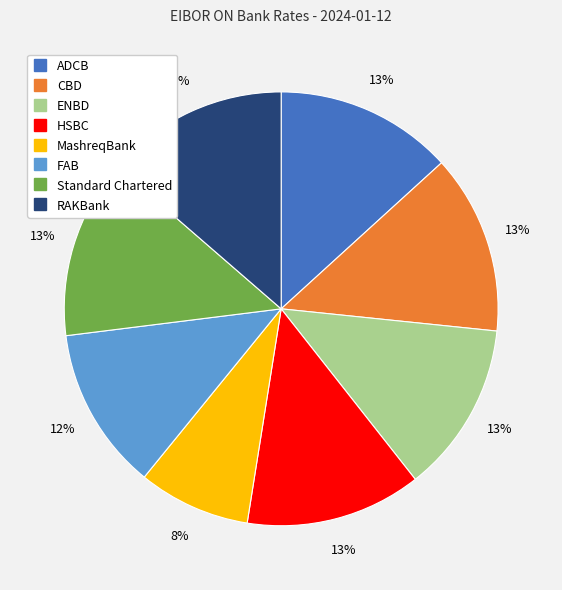

What is the smallest slice in the pie chart?

MashreqBank